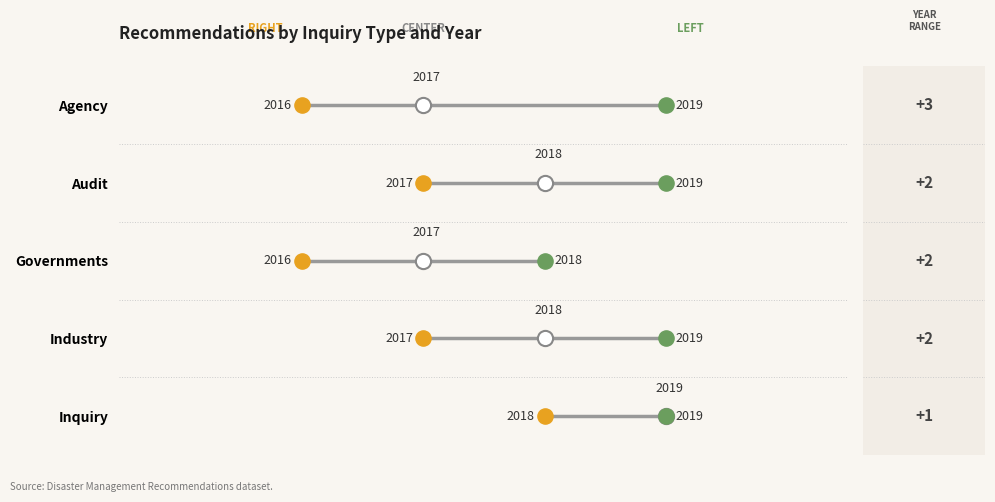

At which category is the sum across all series the highest?

Inquiry